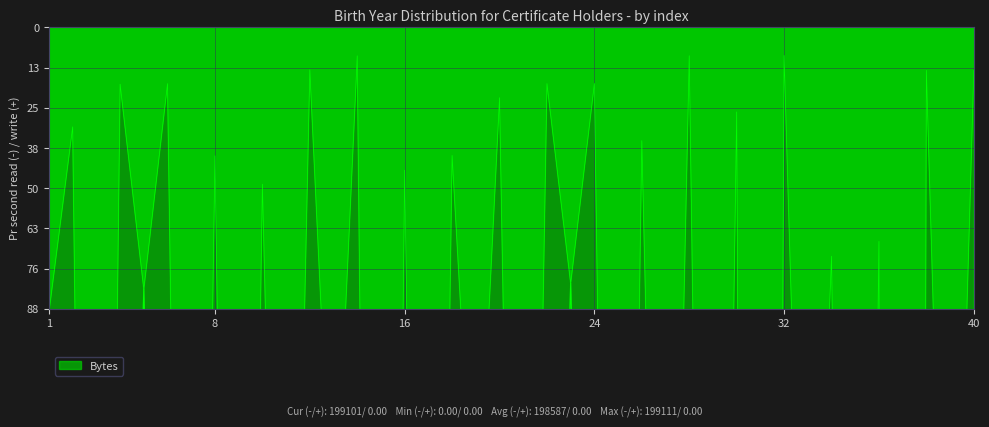

The value at 35 is 860.4. True or false?

False